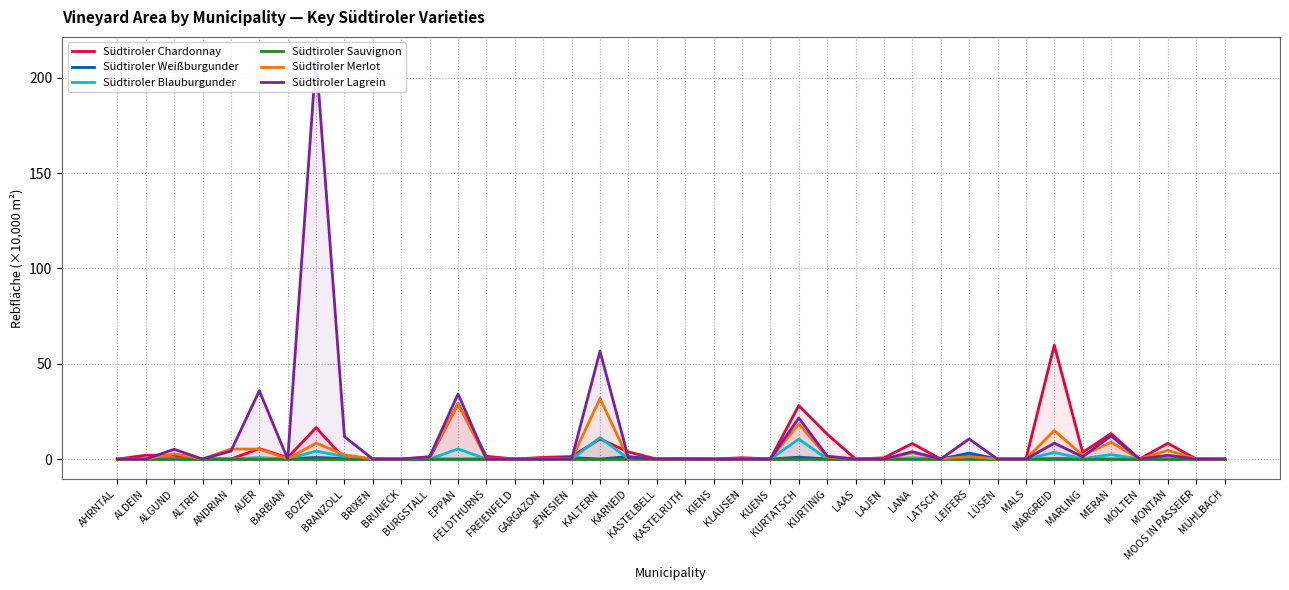

What is the highest value of the Südtiroler Chardonnay series?

59.8